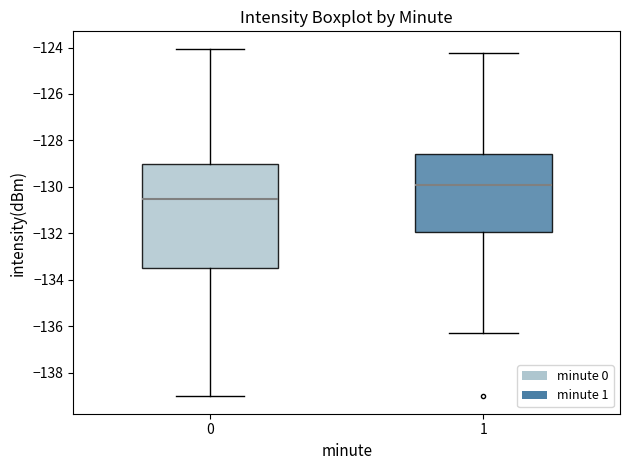

Reading left to right, read every box against the y-axis: the position of its median line, the range the box covers, and the ends of its whiskers. The values are not printed on the chart, so give them approximately, as read against the axis.

0: median -130.6, box -133.4 to -129.0, whiskers -139.0 to -124.0
1: median -130.0, box -132.0 to -128.6, whiskers -136.2 to -124.2